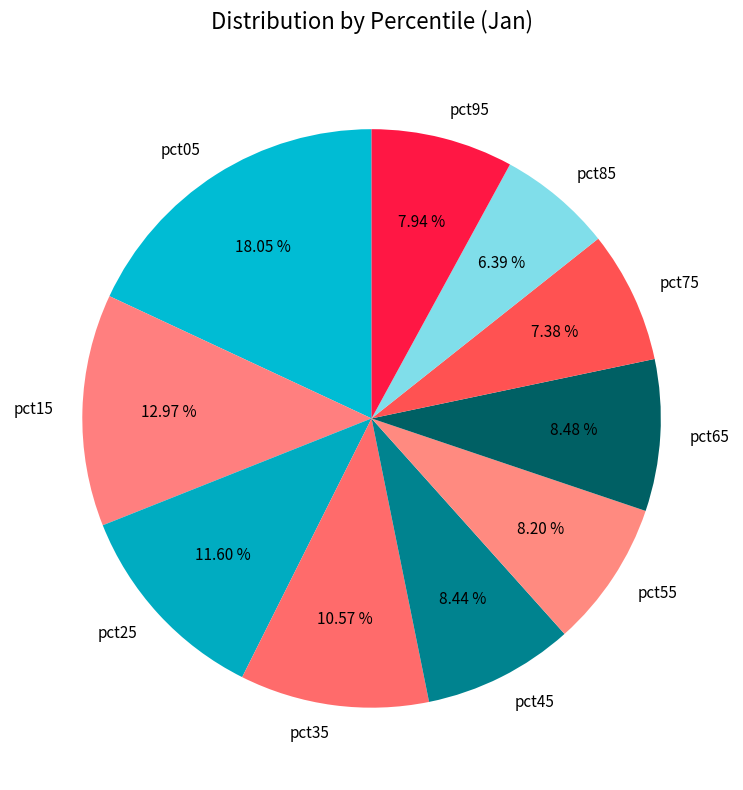

To the nearest percent, what is the difference between the pct25 and pct15 slice percentages?

1%